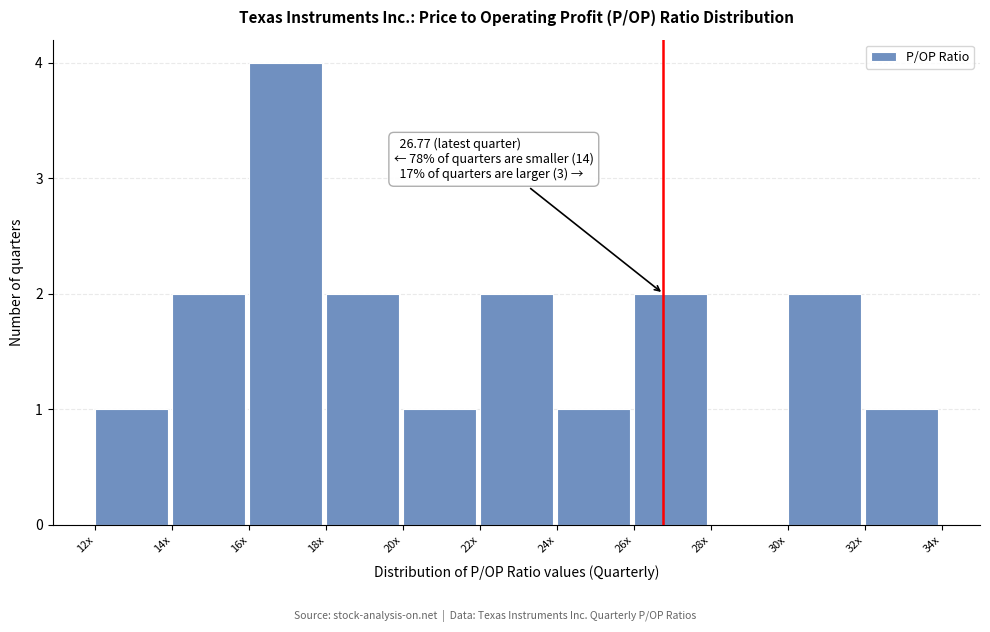

Reading left to right, list all the values displayed in this chart.

12x=1	14x=2	16x=4	18x=2	20x=1	22x=2	24x=1	26x=2	28x=0	30x=2	32x=1